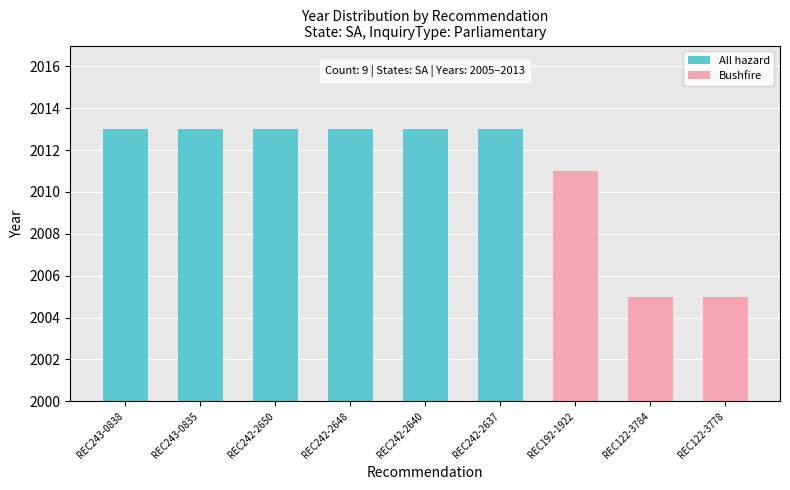

What is the greatest value displayed?

2013